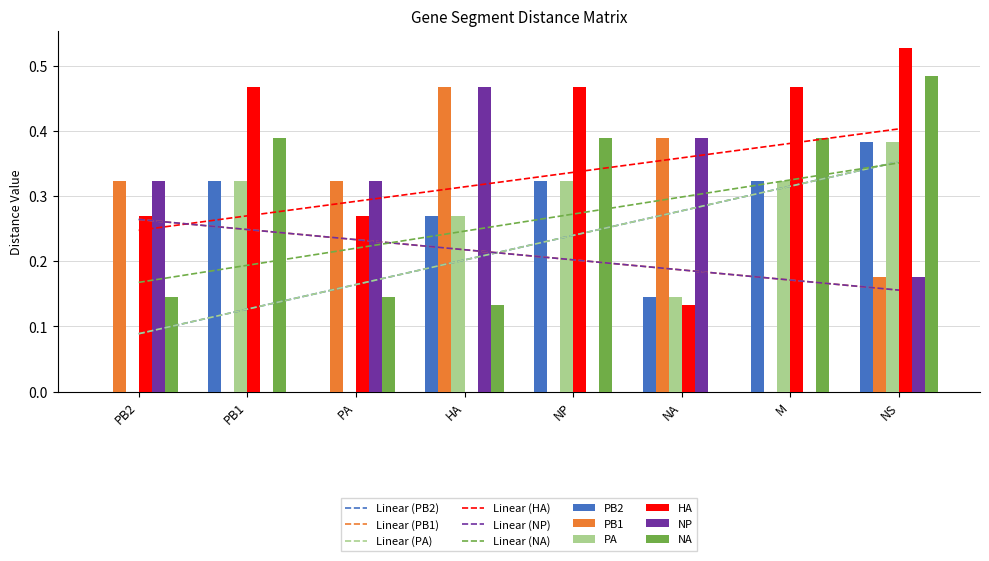

How many positive values does the NA series have?

7